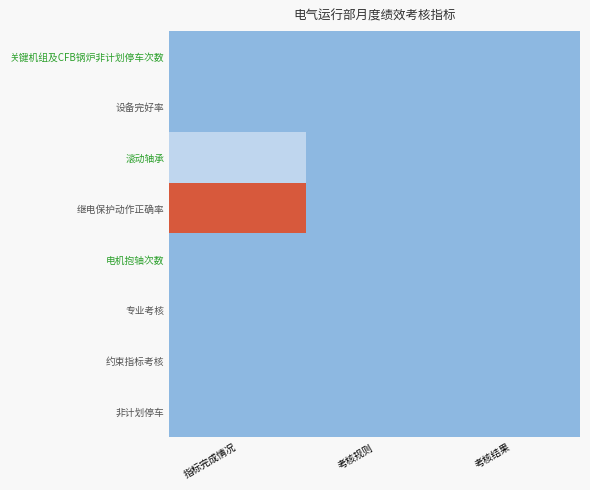

Reading left to right, extract all data points from this chart.

关键机组及CFB锅炉非计划停车次数: 指标完成情况=0.0	考核规则=0.0	考核结果=0.0
设备完好率: 指标完成情况=0.0	考核规则=0.0	考核结果=0.0
滚动轴承: 指标完成情况=0.2	考核规则=0.0	考核结果=0.0
继电保护动作正确率: 指标完成情况=1.0	考核规则=0.0	考核结果=0.0
电机抱轴次数: 指标完成情况=0.0	考核规则=0.0	考核结果=0.0
专业考核: 指标完成情况=0.0	考核规则=0.0	考核结果=0.0
约束指标考核: 指标完成情况=0.0	考核规则=0.0	考核结果=0.0
非计划停车: 指标完成情况=0.0	考核规则=0.0	考核结果=0.0